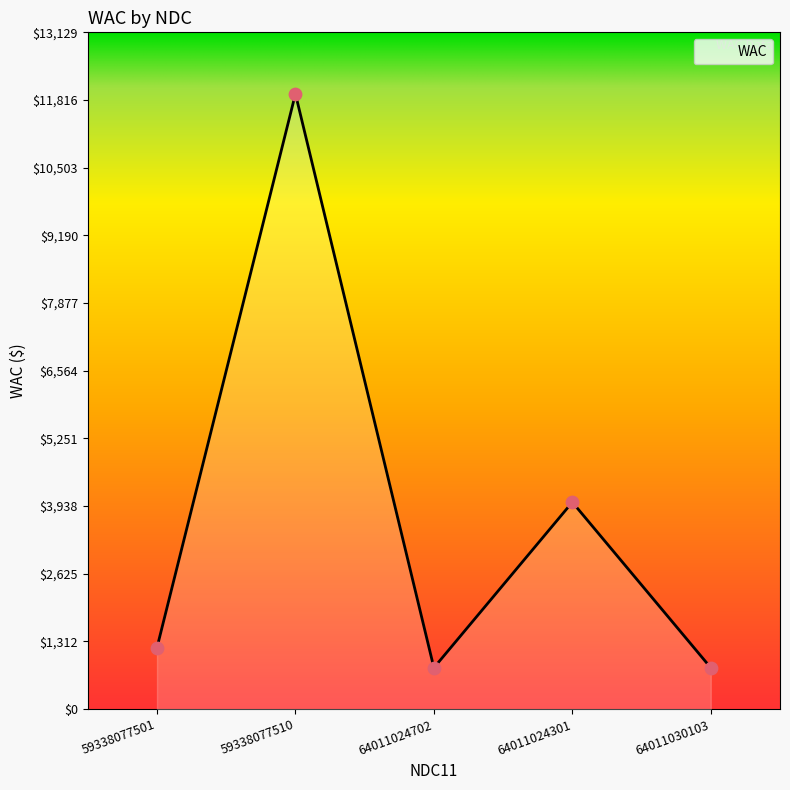

What is the change in value from 59338077510 to 64011030103?

-11133.2